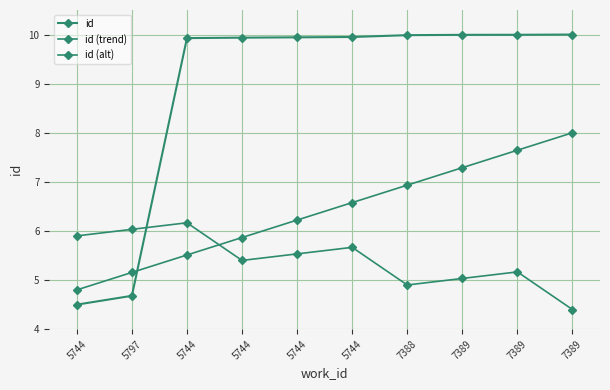

Between 5744 and 5744, which series saw the biggest shift?

id (alt)